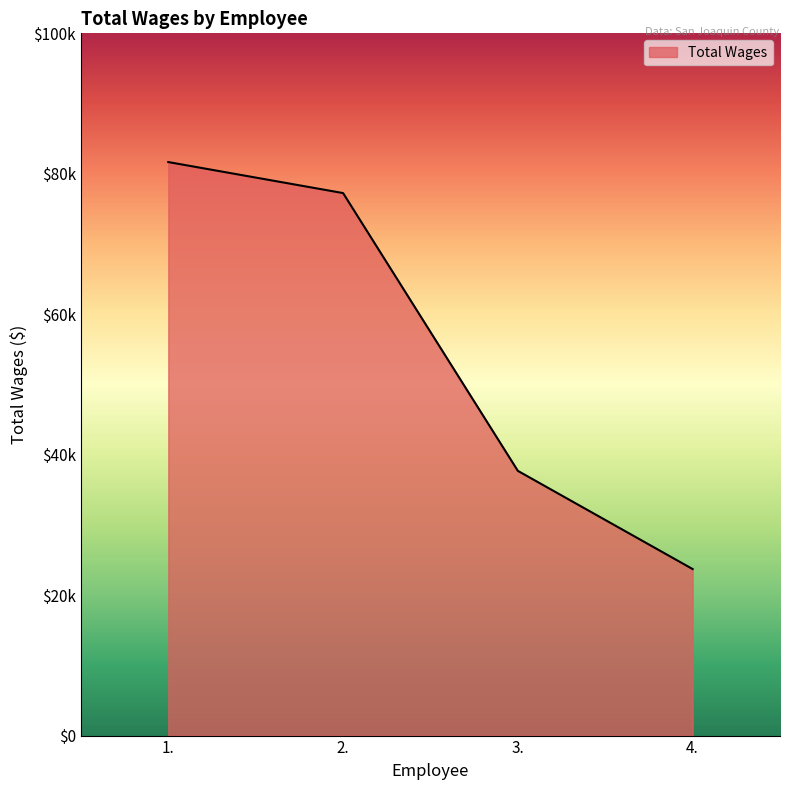

What is the difference between the maximum and minimum values?

57955